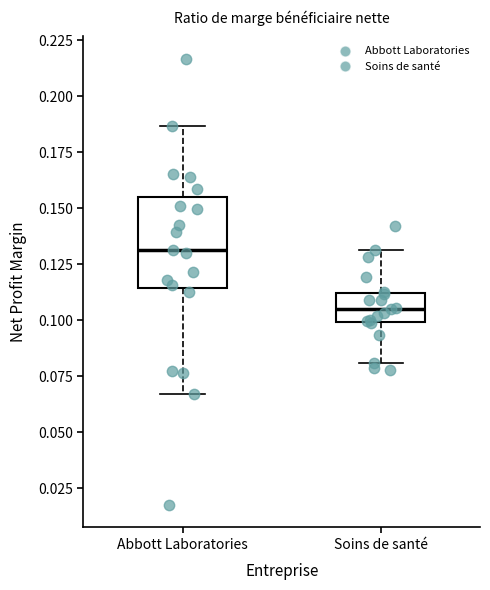

Which box's median line is the highest?

Abbott Laboratories